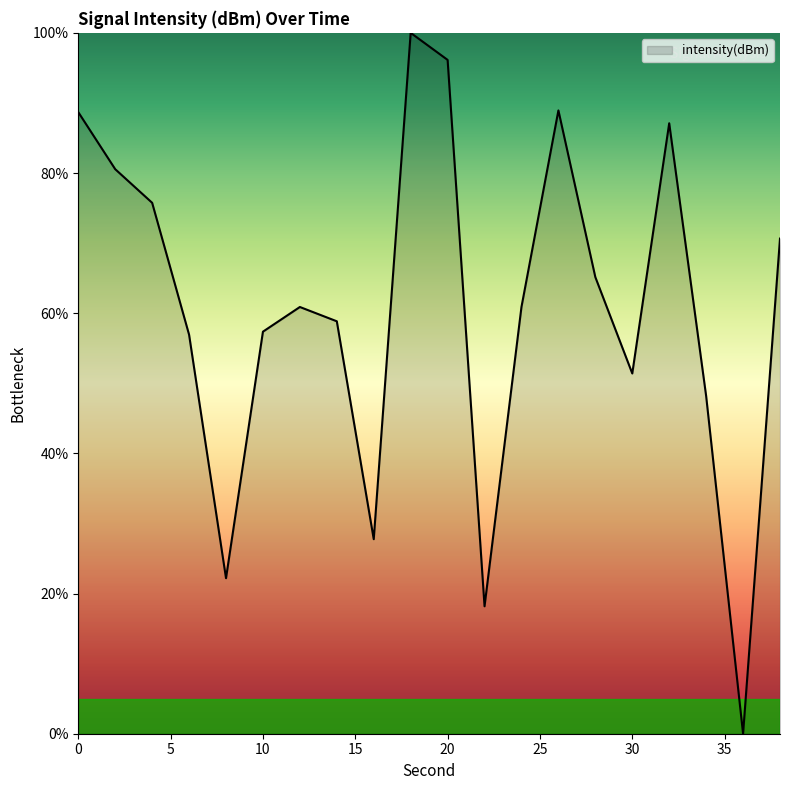

What is the maximum value shown in the chart?

100.0